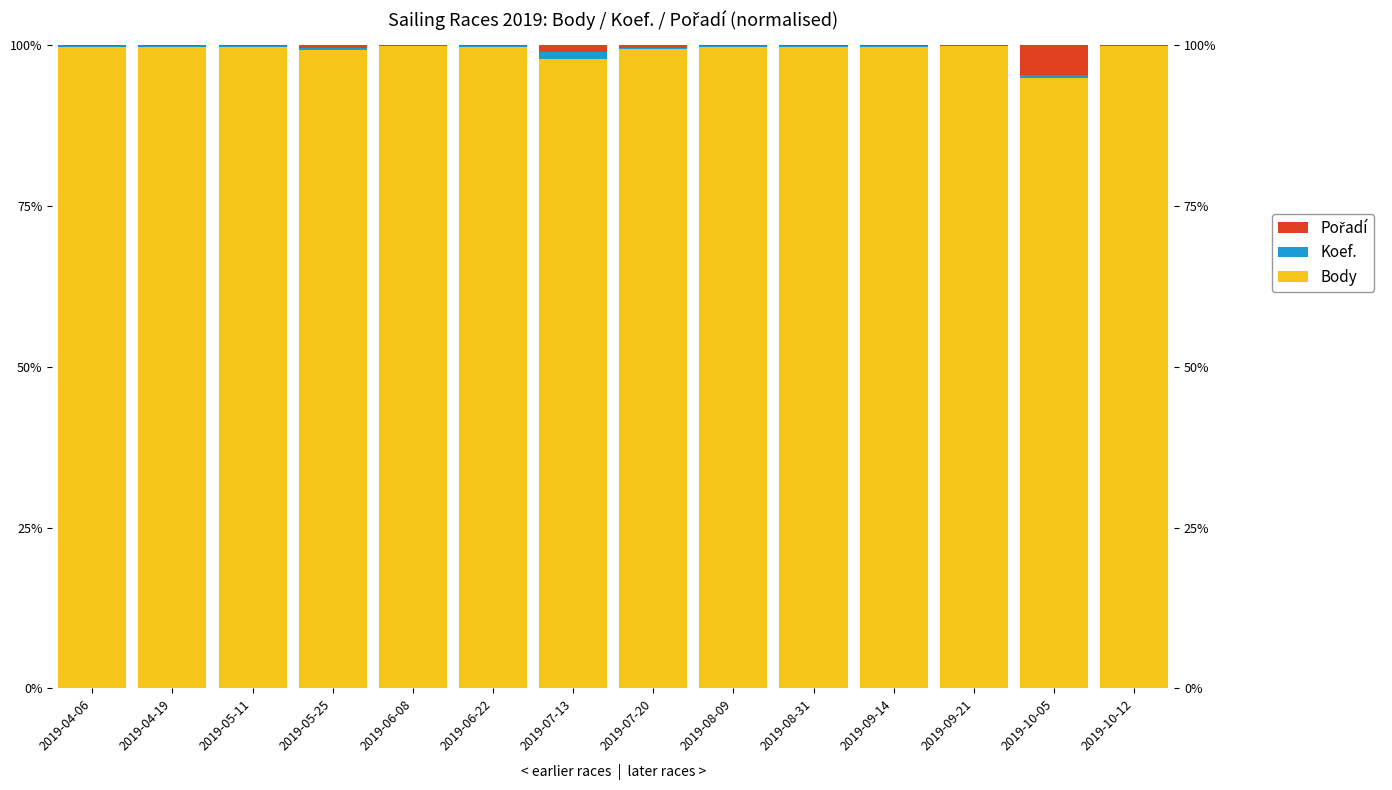

What position from the left is 2019-05-11?

3